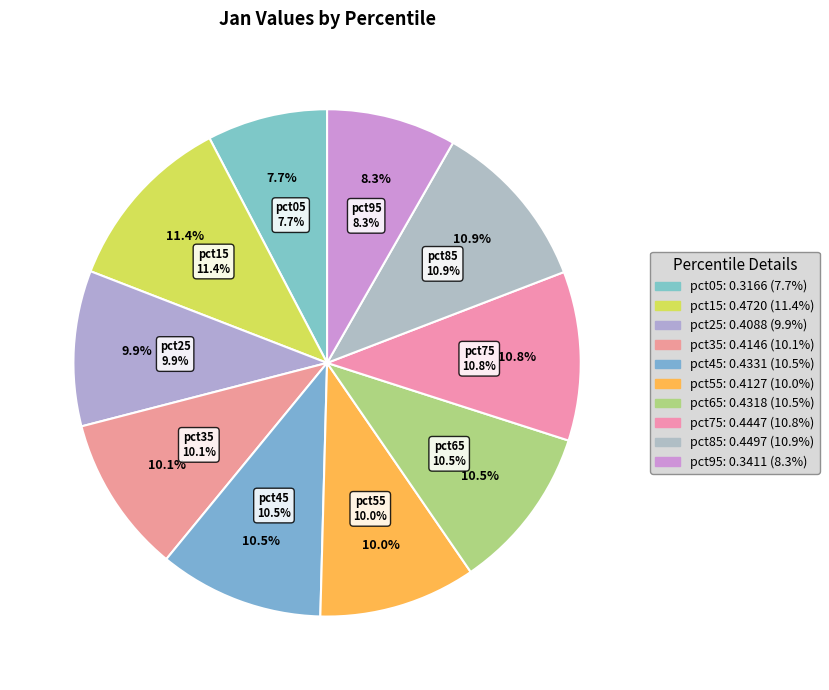

Which category has the biggest portion of the pie?

pct15